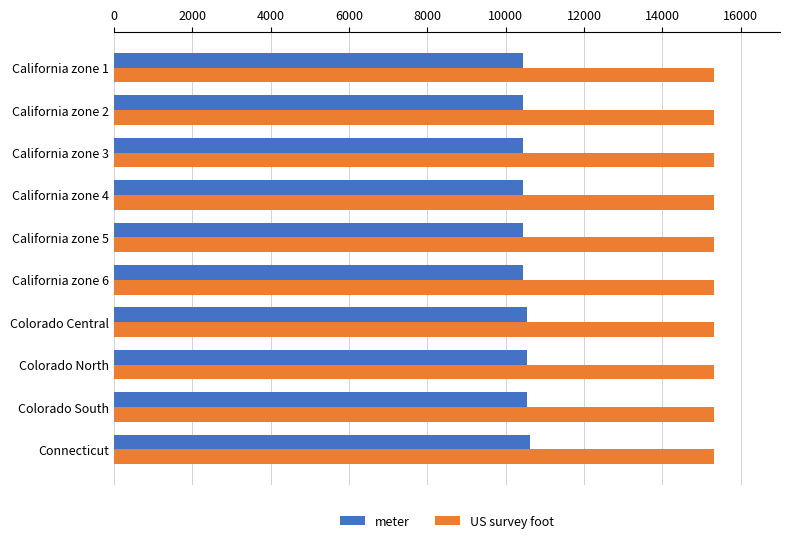

What is the spread (max minus min) of values at California zone 6?

4876